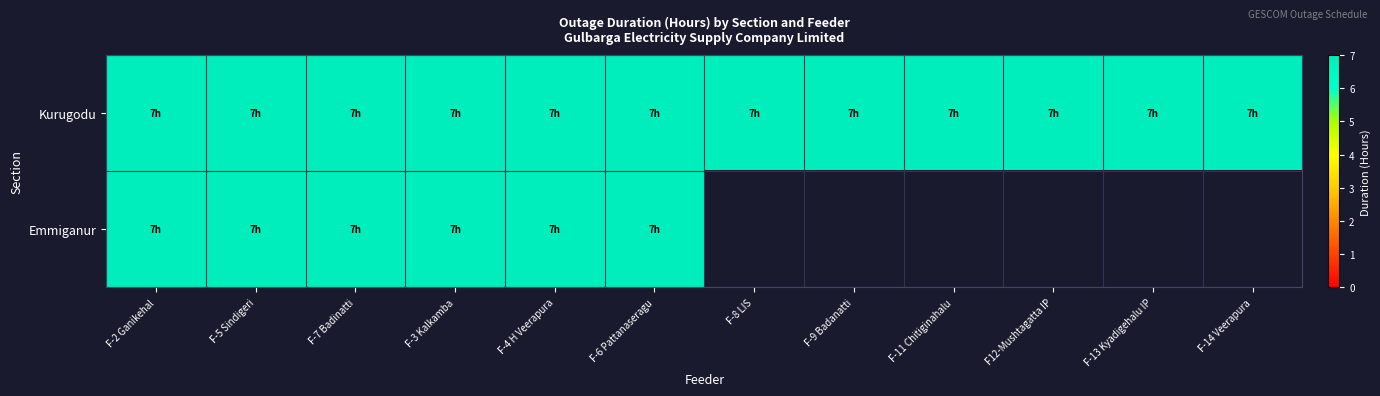

Where is Emmiganur nearest to the value 3?

6